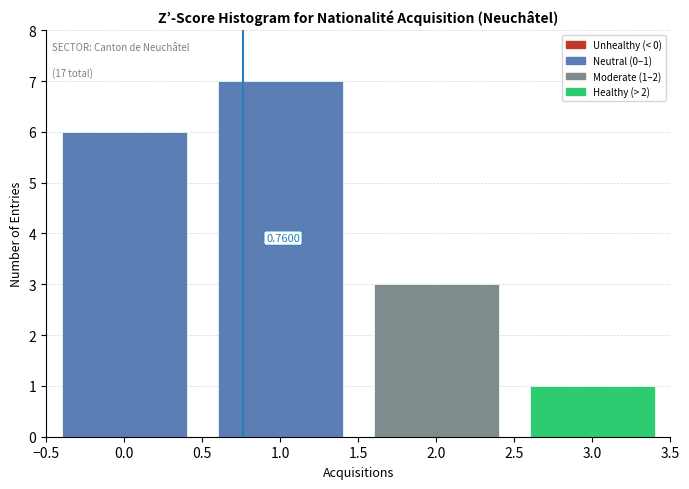

Over which range of the x-axis is the bar tallest?

0.5 to 1.5